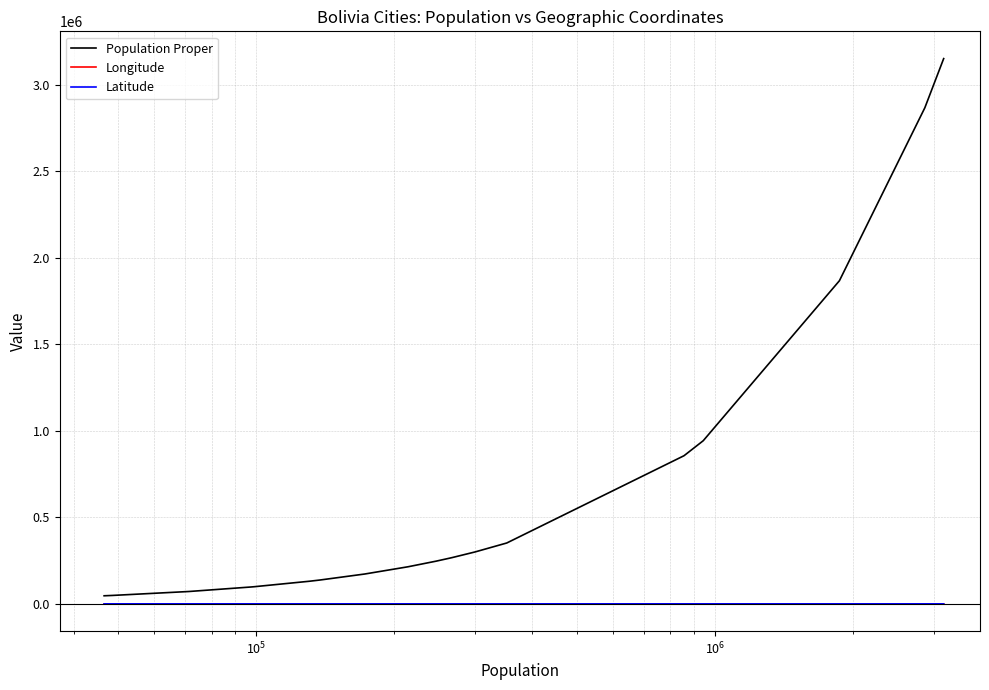

How many lines are shown in the chart?

3